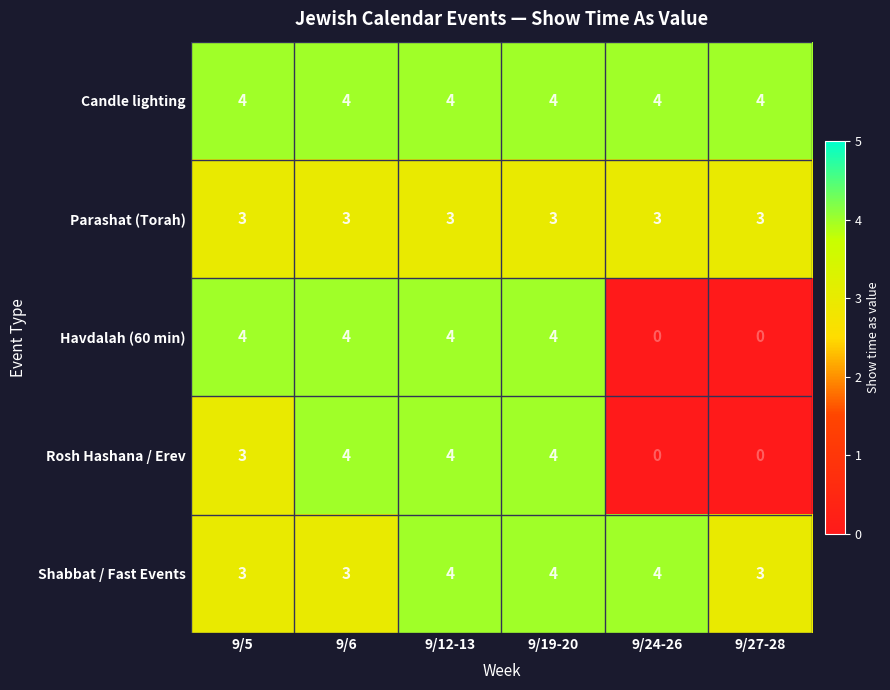

What is the total value across all series at 9/6?

18